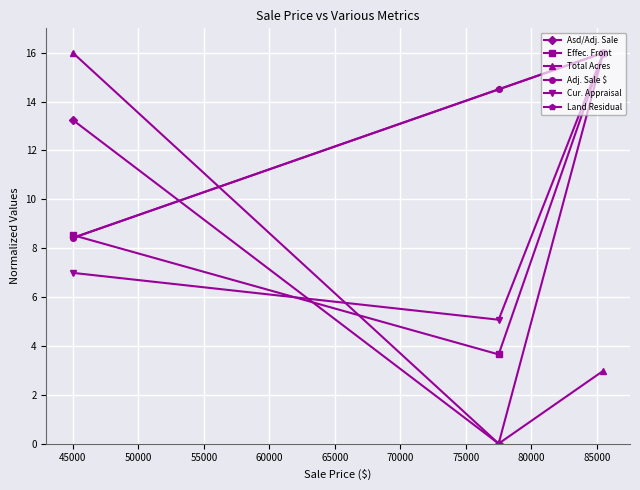

How many categories are shown in the chart?

3